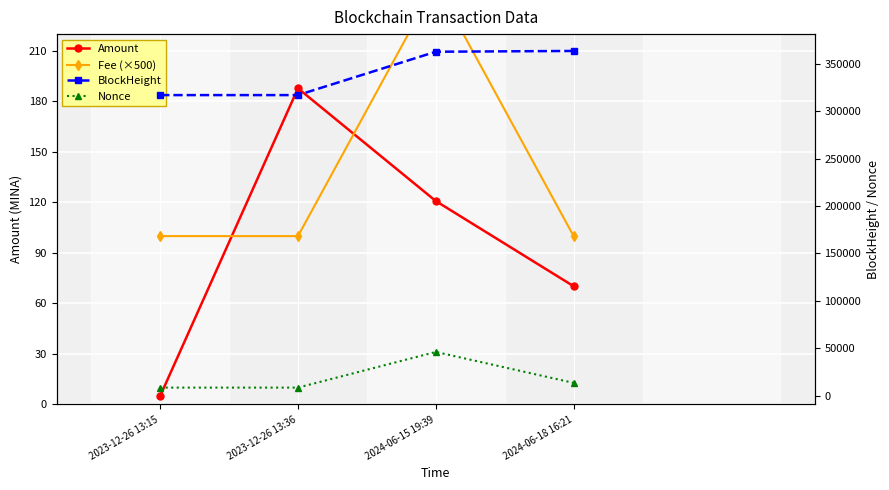

What is the label of the 3rd point from the right?

2023-12-26 13:36